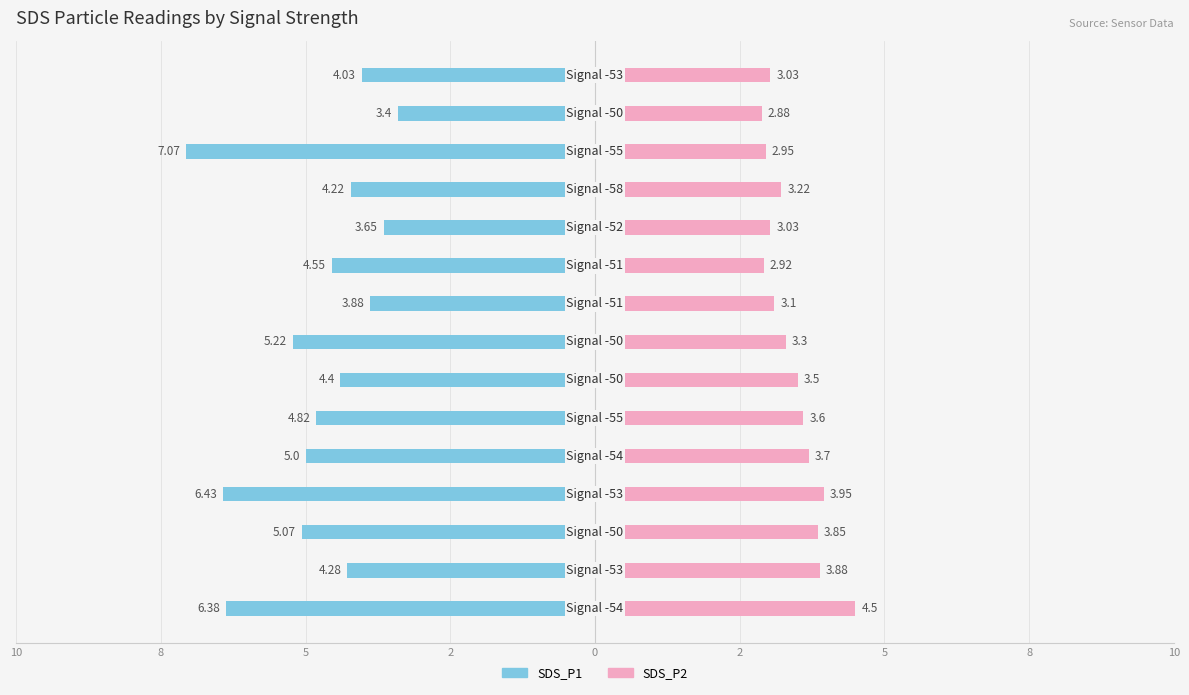

At 5, list the series in order from largest to smallest.

SDS_P2, SDS_P1